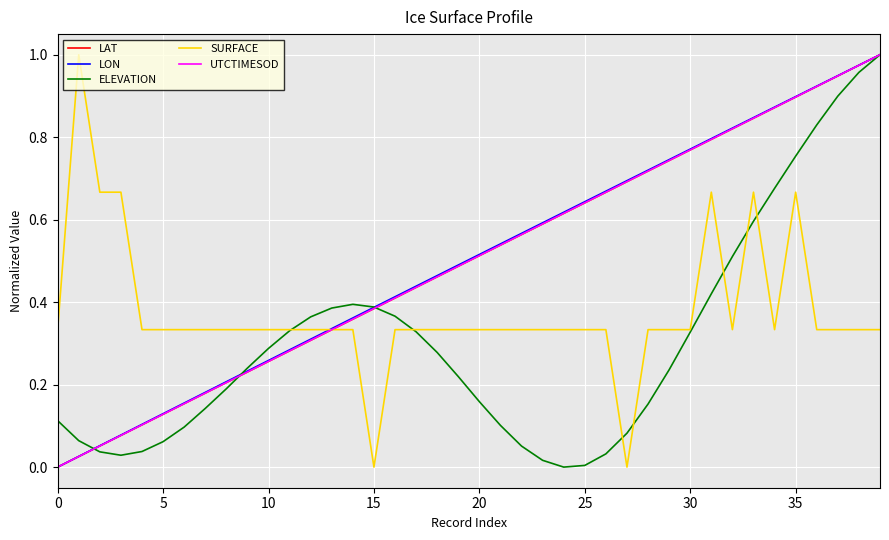

What are all the series names shown in the legend?

LAT, LON, ELEVATION, SURFACE, UTCTIMESOD